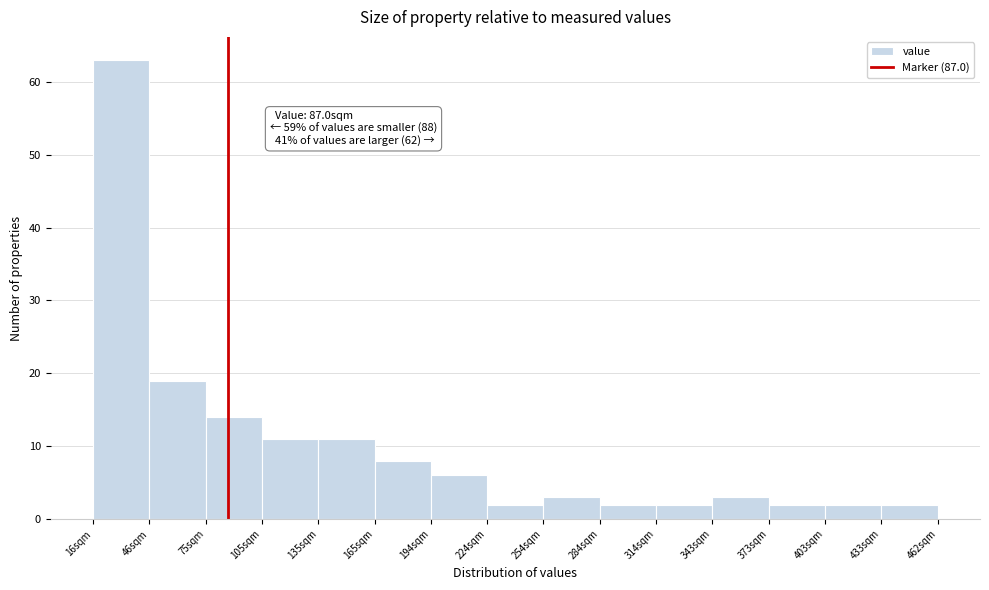

Which range on the x-axis has the tallest bar?

15 to 45